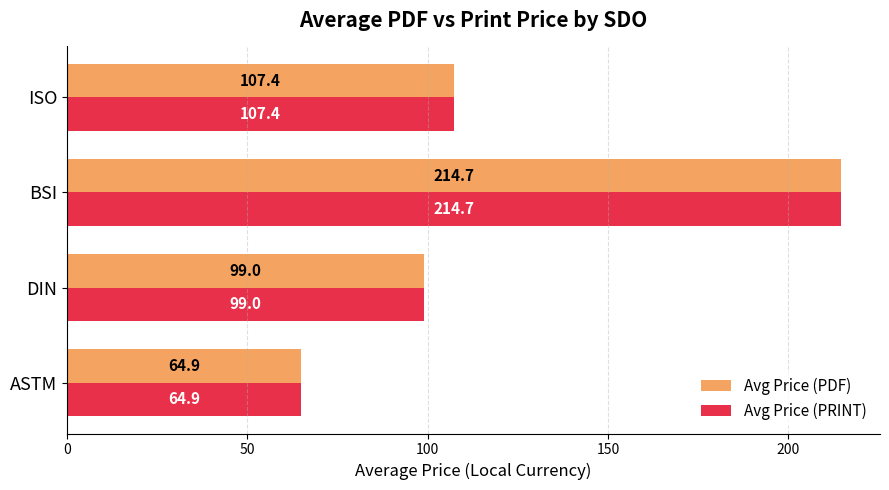

Is the value of Avg Price (PDF) at ASTM greater than the value of Avg Price (PRINT) at BSI?

No